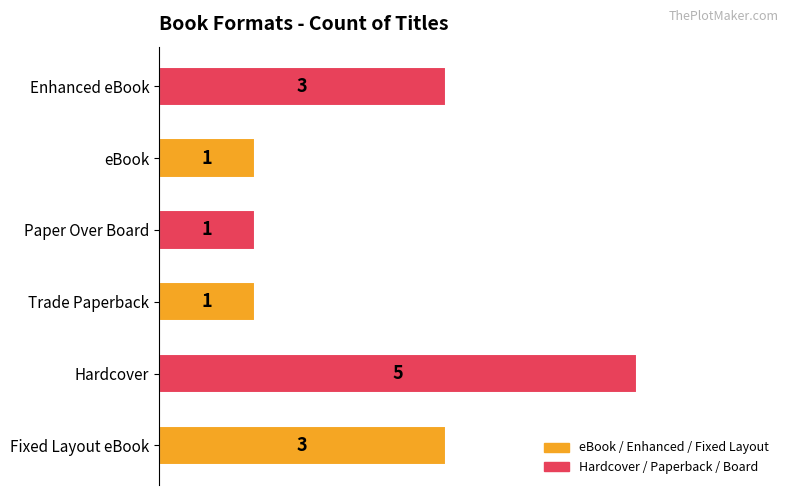

Reading bottom to top, what are all the values shown in this chart?

3	5	1	1	1	3